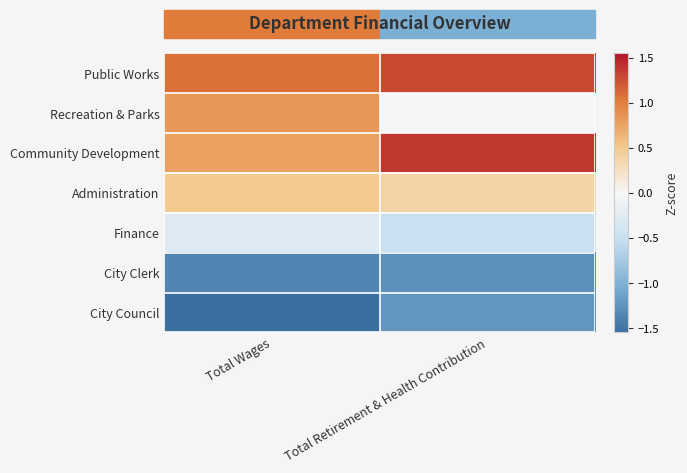

Reading left to right, list all the values displayed in this chart.

Public Works: Total Wages=1.1	Total Retirement & Health Contribution=1.3
Recreation & Parks: Total Wages=0.8	Total Retirement & Health Contribution=-0.0
Community Development: Total Wages=0.8	Total Retirement & Health Contribution=1.4
Administration: Total Wages=0.5	Total Retirement & Health Contribution=0.4
Finance: Total Wages=-0.3	Total Retirement & Health Contribution=-0.5
City Clerk: Total Wages=-1.4	Total Retirement & Health Contribution=-1.3
City Council: Total Wages=-1.5	Total Retirement & Health Contribution=-1.2